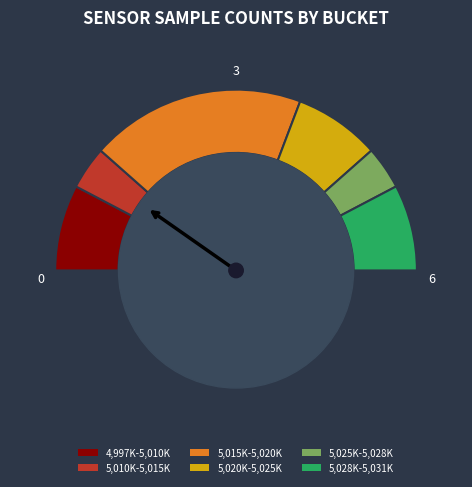

Between 28 and 28, which is larger?

28